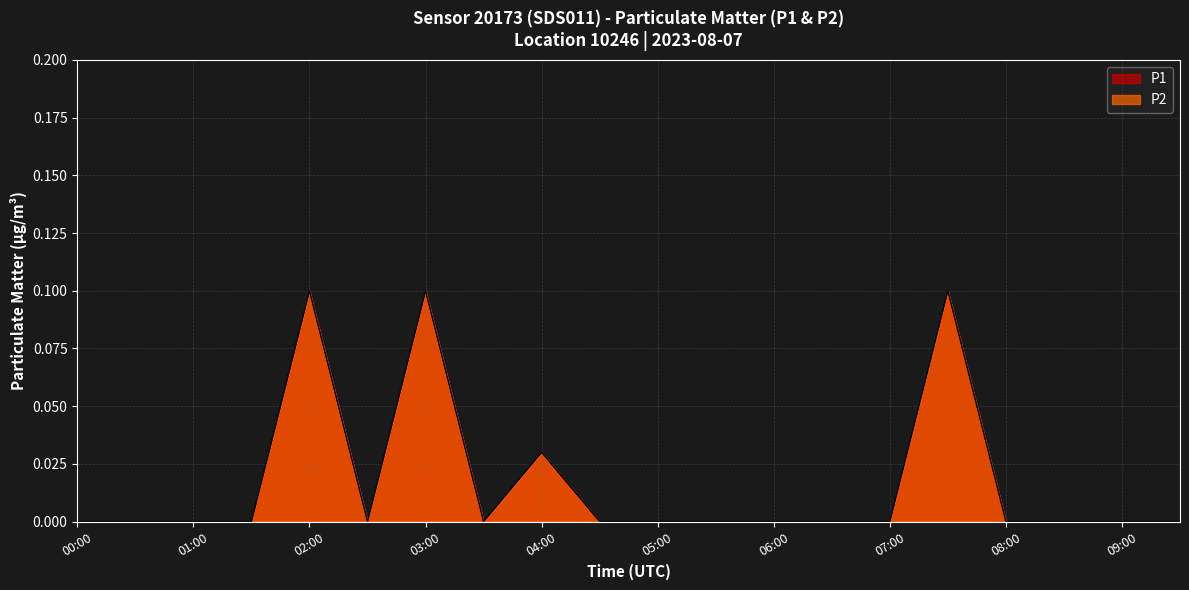

Does the chart display data point markers on the line(s)?

No